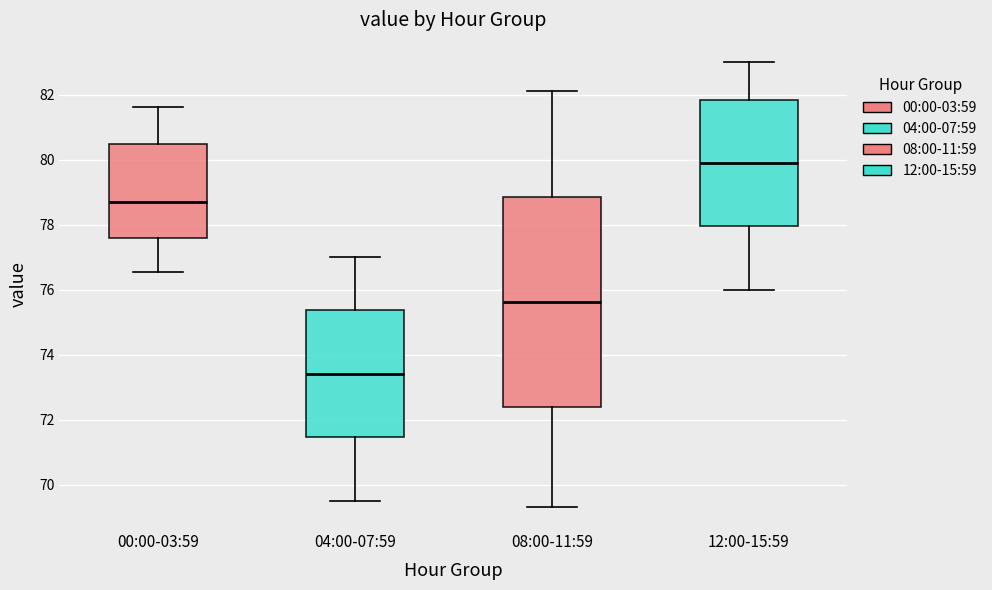

Which box's median line is the highest?

12:00-15:59